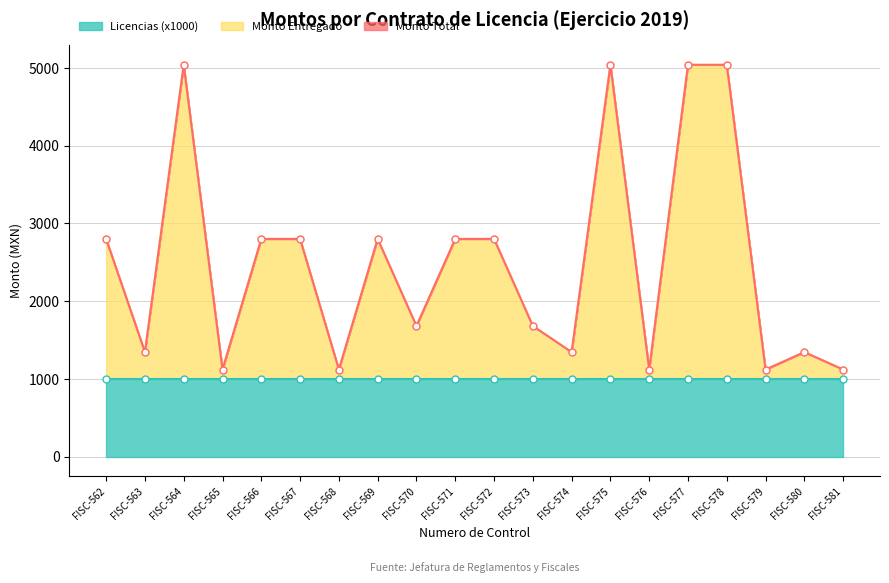

Where is Monto Total nearest to the value 3080?

FISC-562